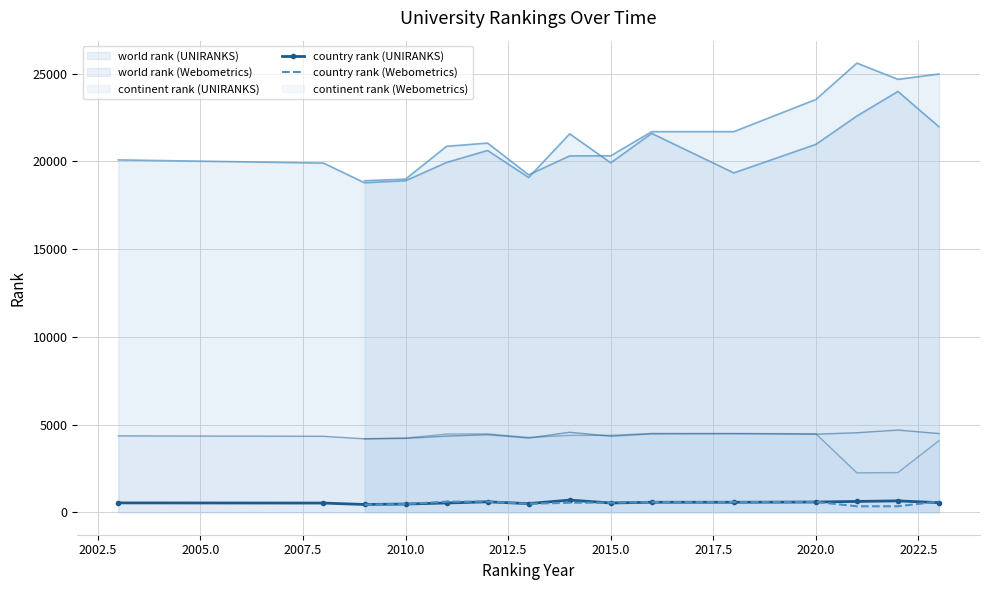

What is the label of the 25th point from the right?

2010